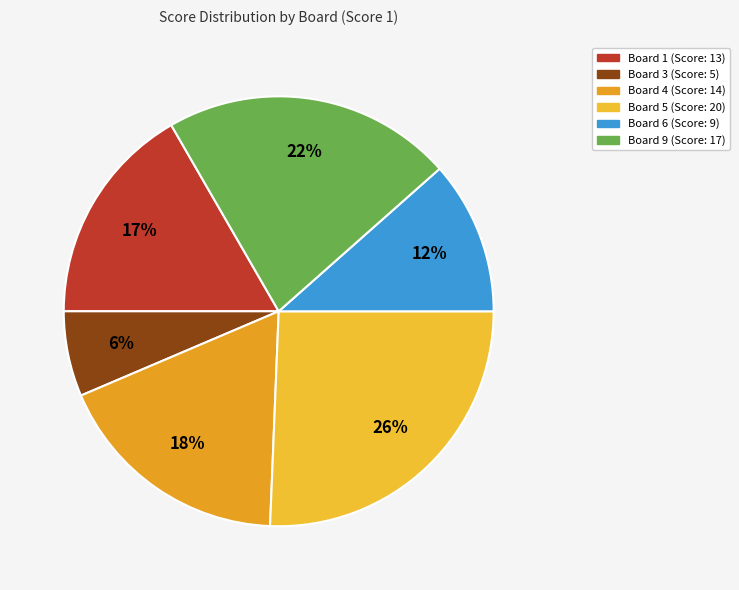

Do Board 4 and Board 1 together represent more than half of the pie?

No